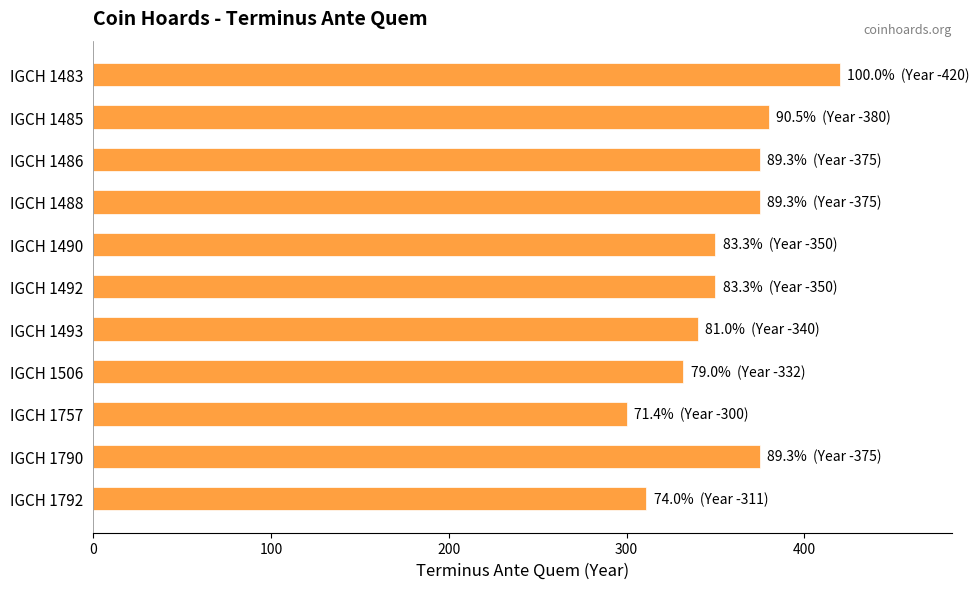

What is the change in value from IGCH 1490 to IGCH 1506?

-18